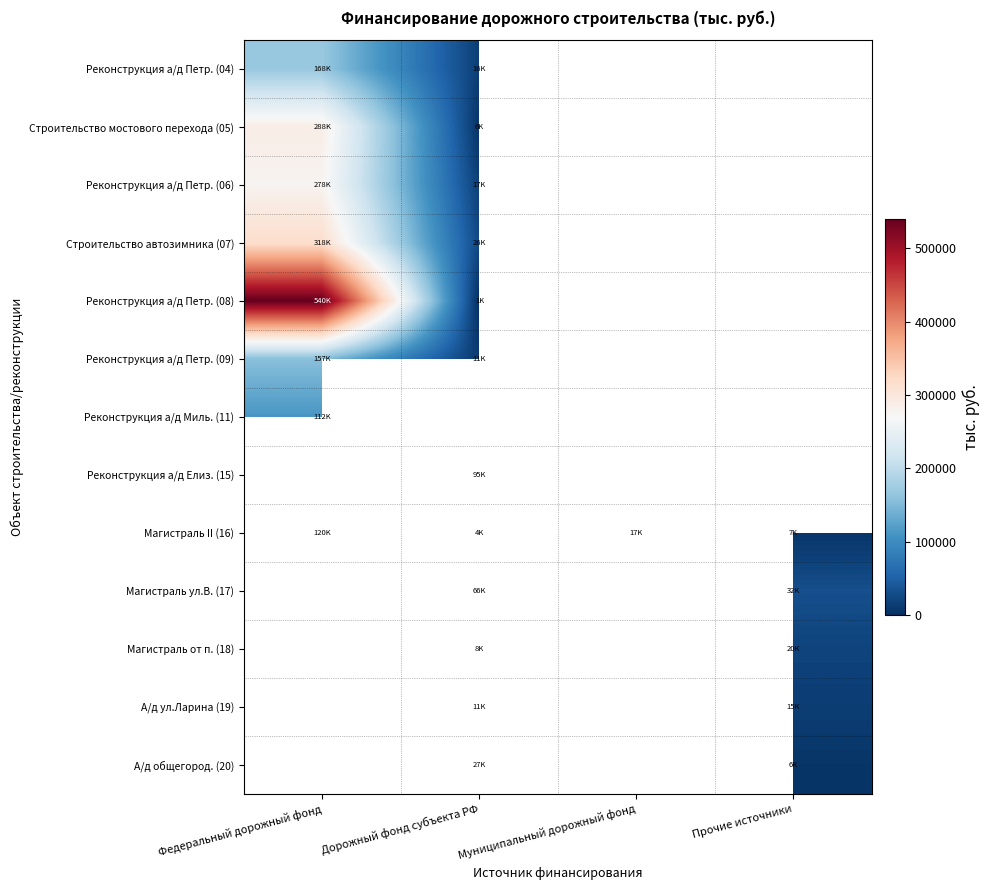

Between Муниципальный дорожный фонд and Дорожный фонд субъекта РФ, which is larger?

Дорожный фонд субъекта РФ